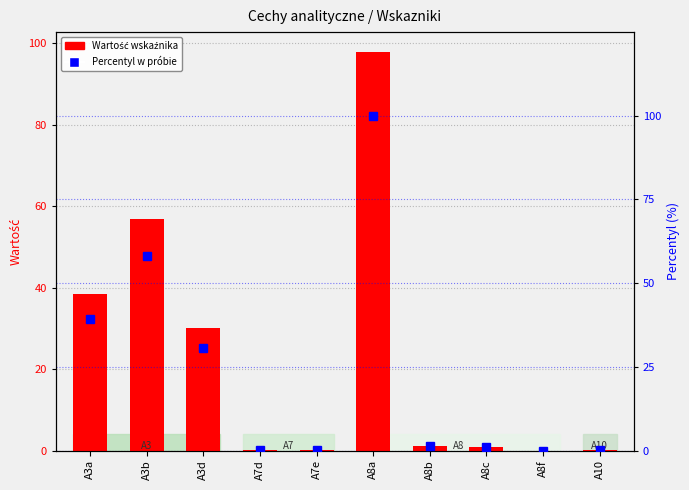

Between A8c and A7e, which is larger?

A8c